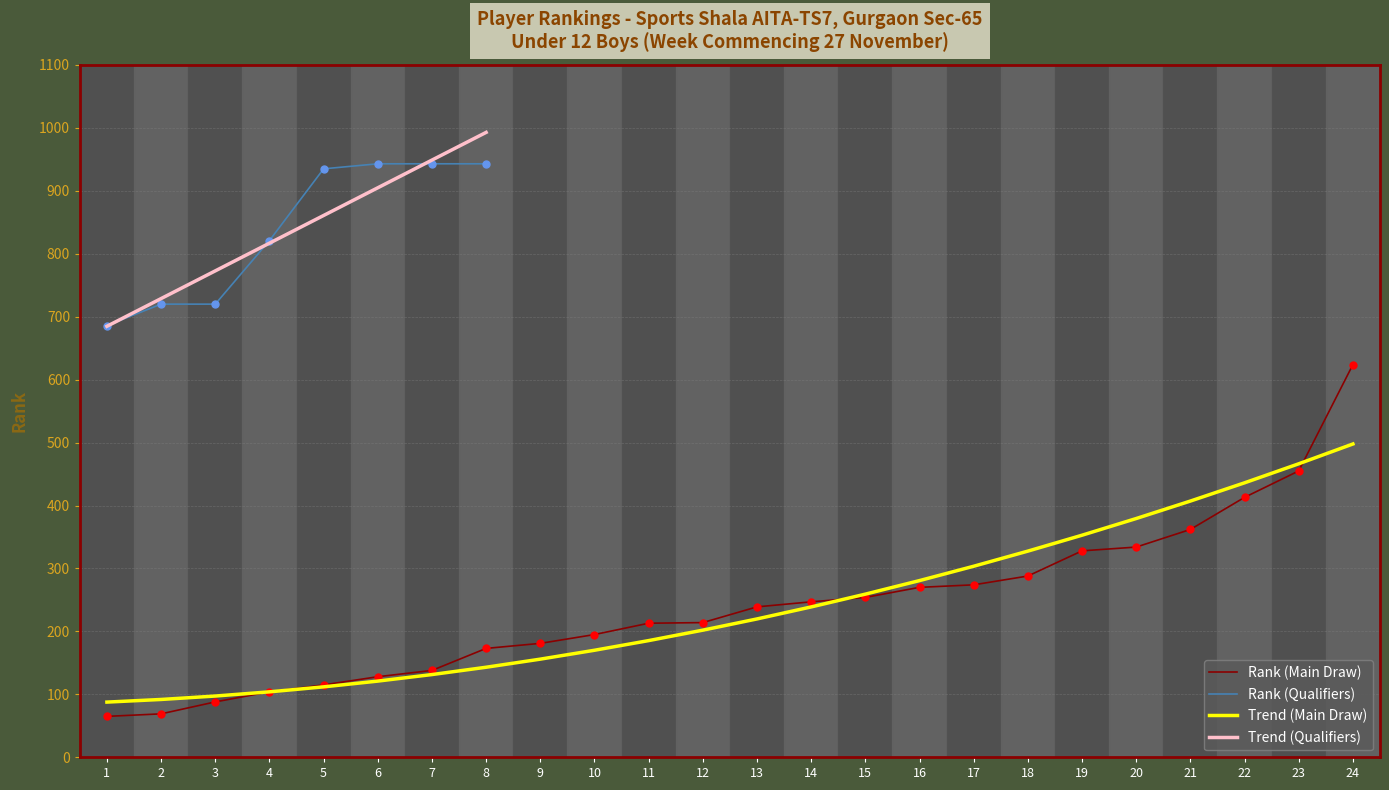

What is the approximate value at 14?

247